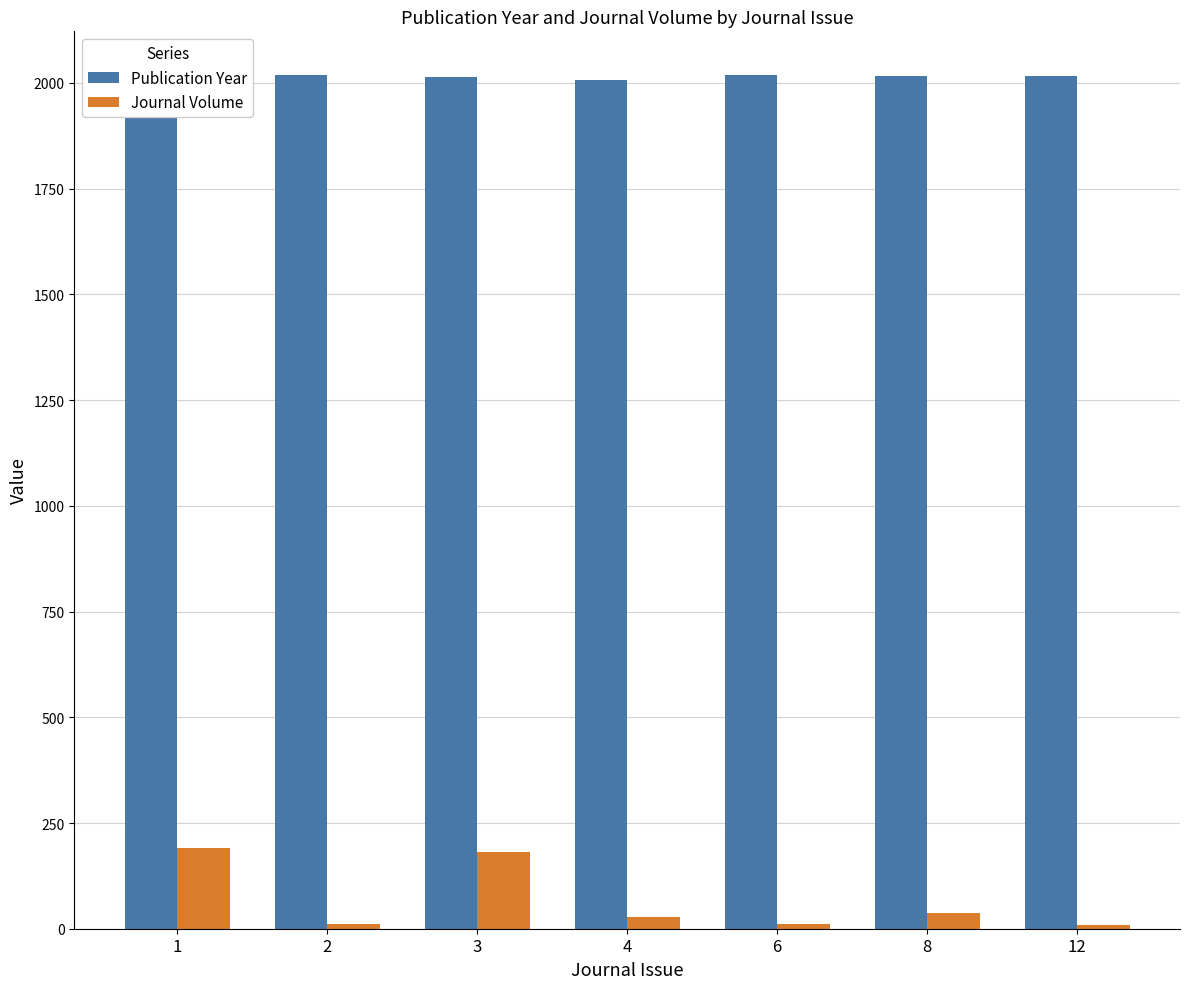

What is the greatest value displayed?

2021